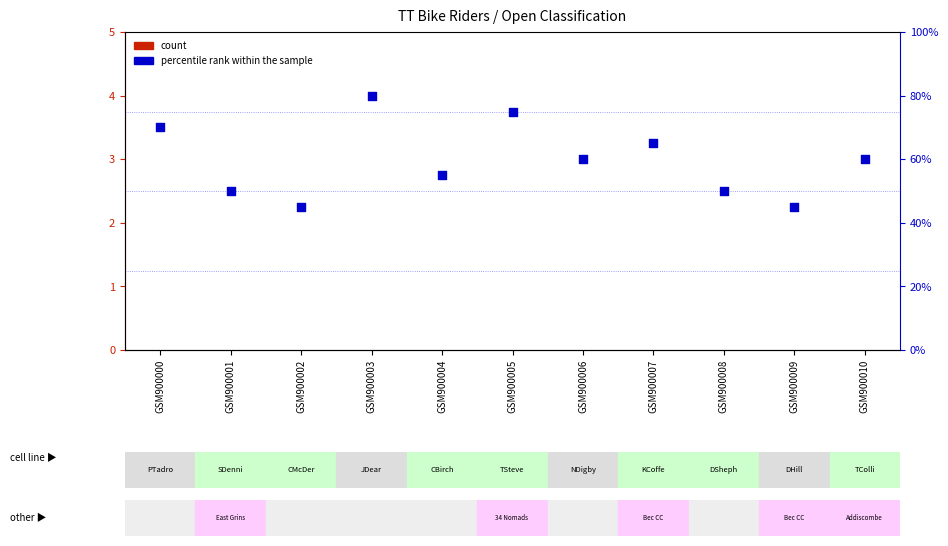

Which series has the largest Y range (max minus min)?

percentile rank within the sample